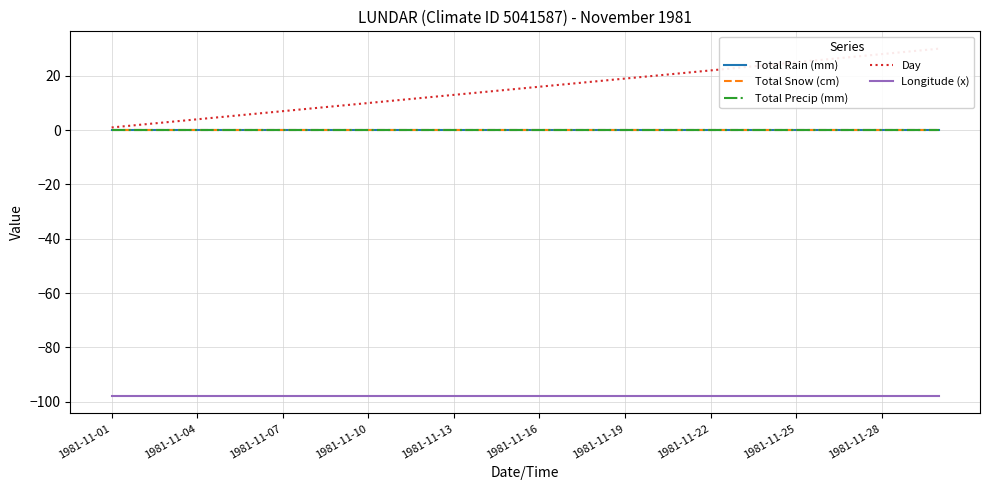

What is the spread (max minus min) of values at 1981-11-28?

125.9